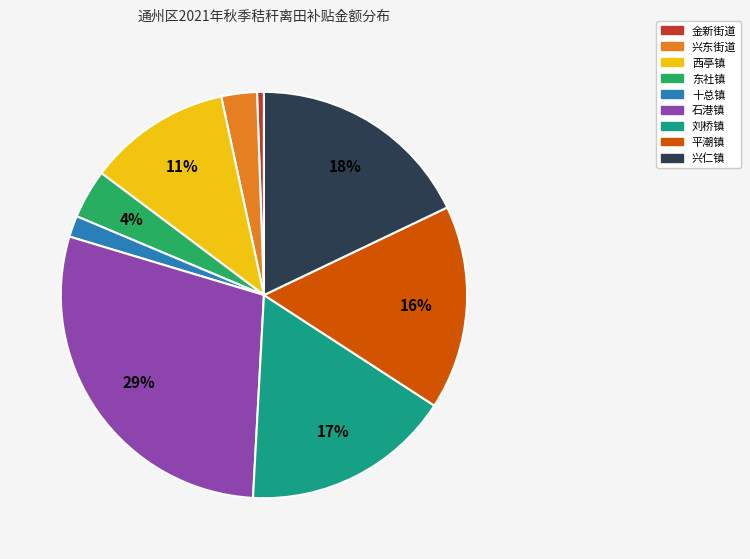

How many slices are in this pie chart?

9